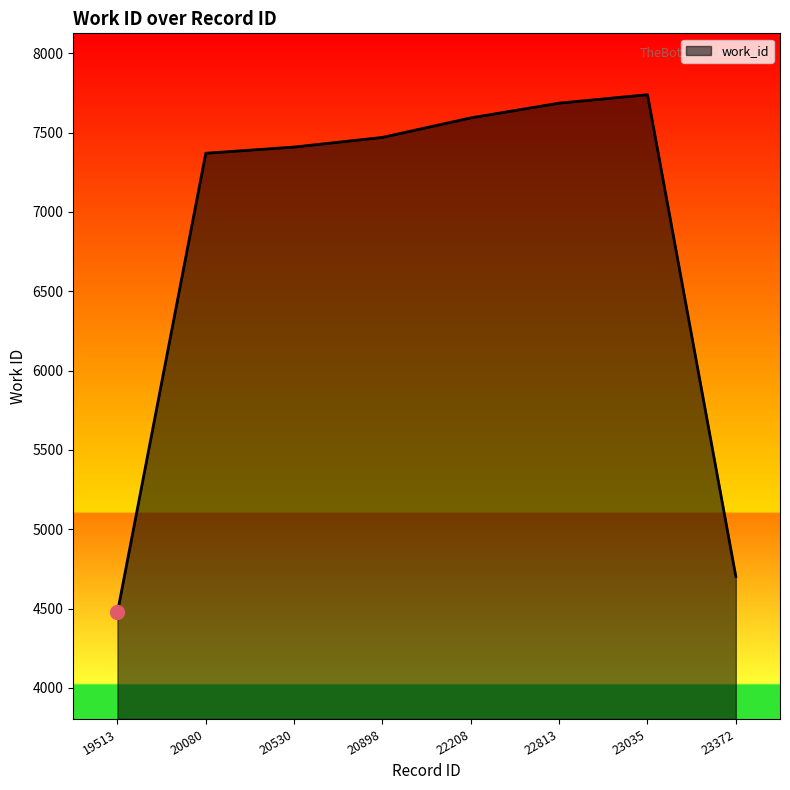

Reading left to right, extract all data points from this chart.

19513=4475	20080=7370	20530=7409	20898=7470	22208=7593	22813=7686	23035=7739	23372=4702